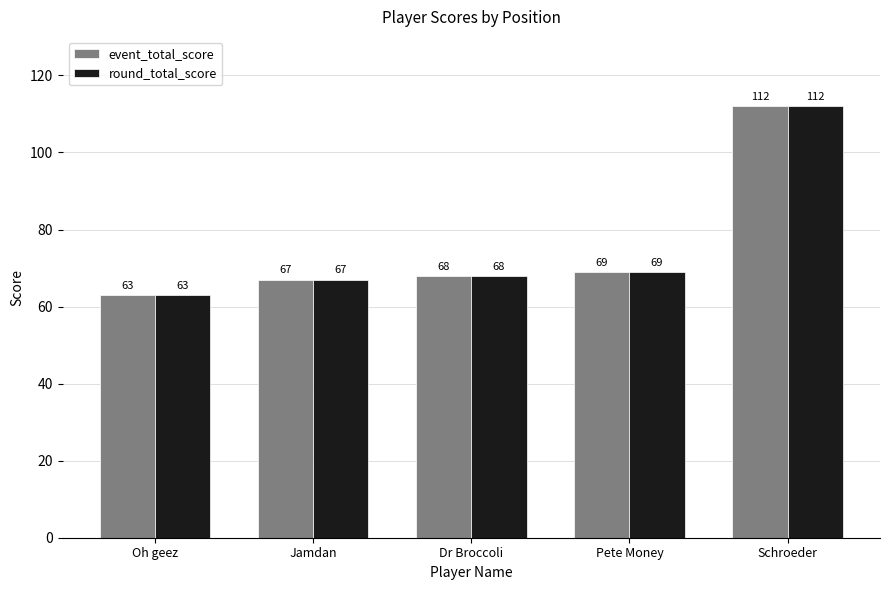

What is the label of the 3rd bar from the right?

Dr Broccoli